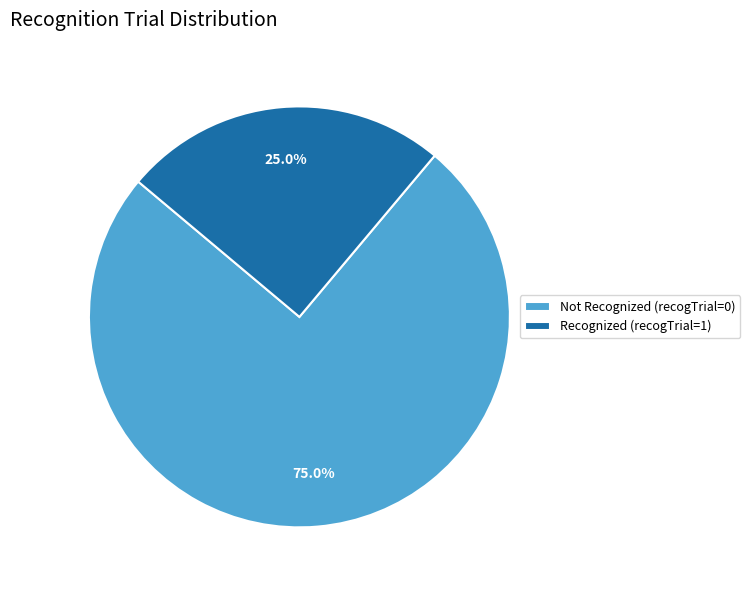

Is there a majority slice in this chart?

Yes